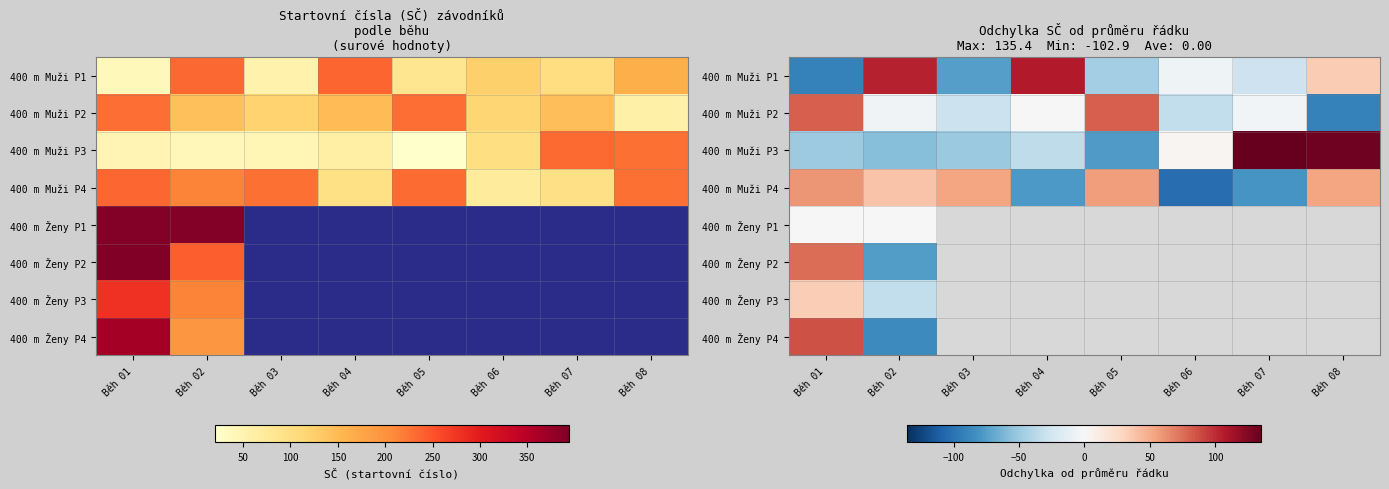

Between Běh 01 and Běh 05, which series saw the biggest shift?

400 m Muži P1